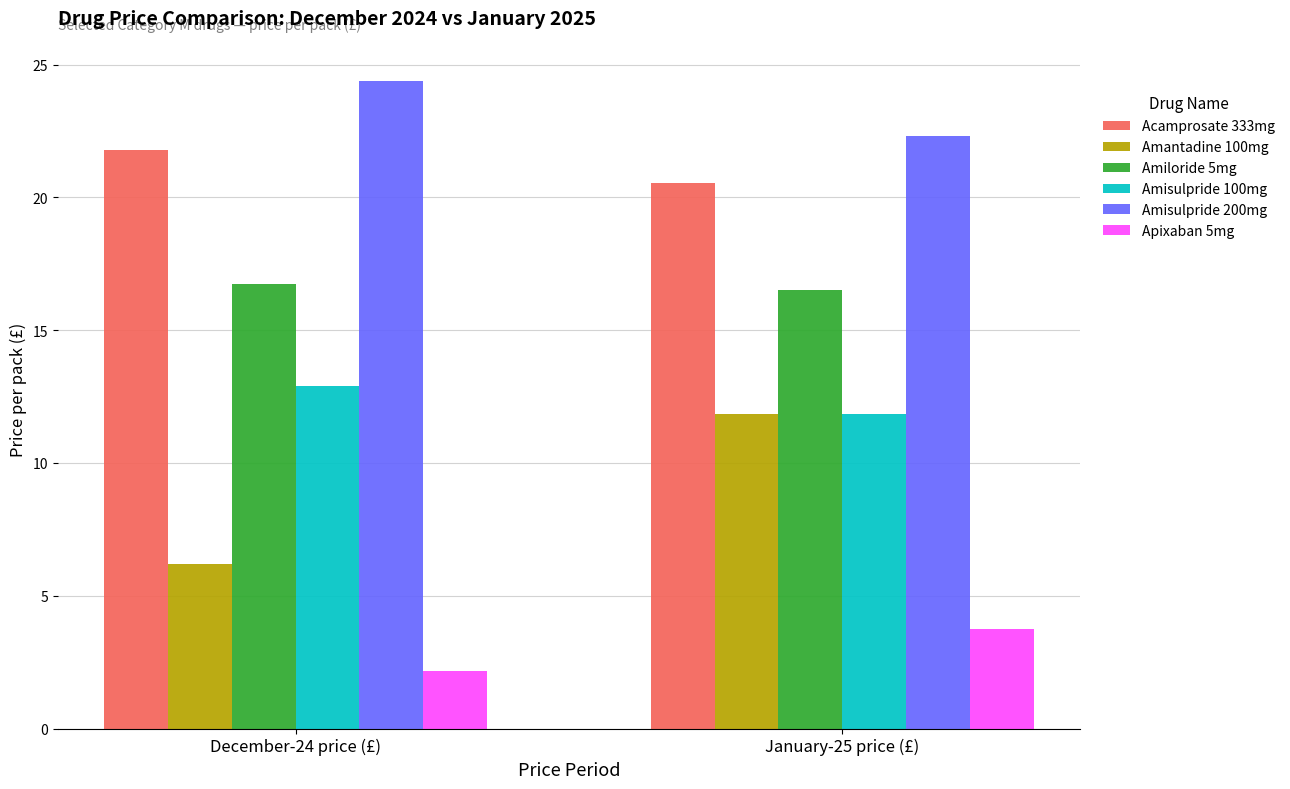

True or false: Apixaban 5mg has a value of 2.5 at January-25 price (£).

False